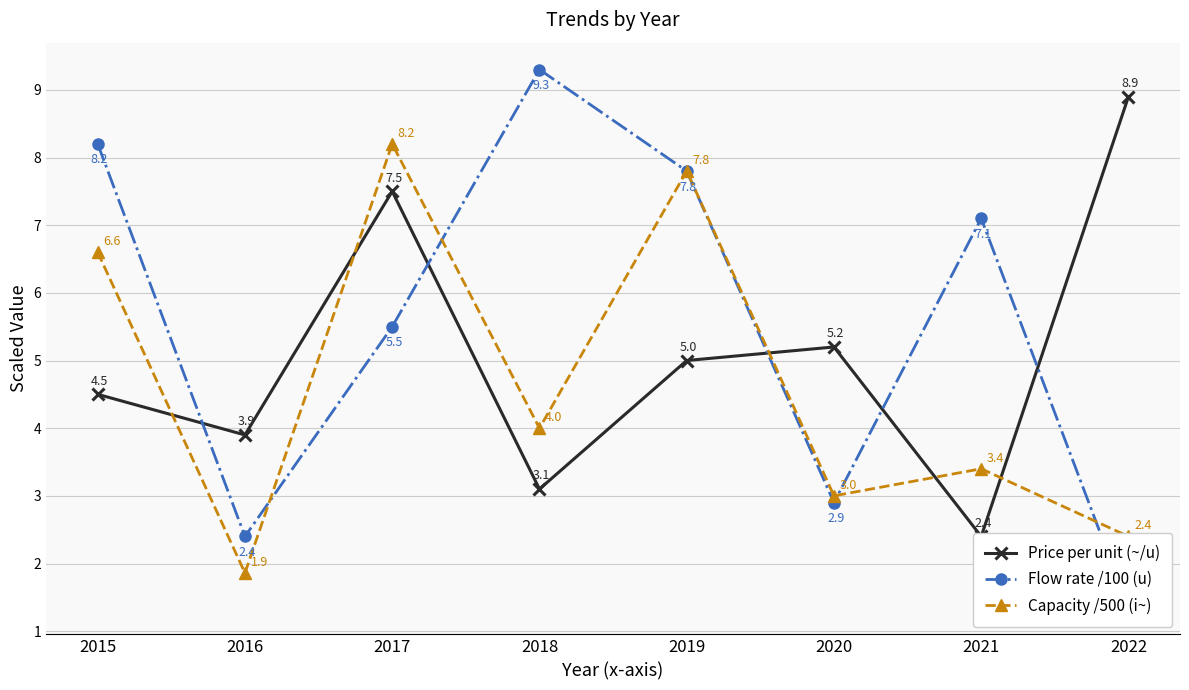

Which series has the largest range (max minus min)?

Flow rate /100 (u)